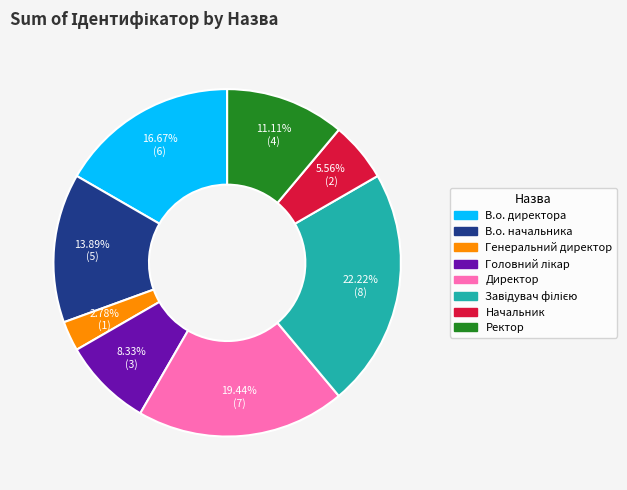

Count the number of slices in the pie.

8